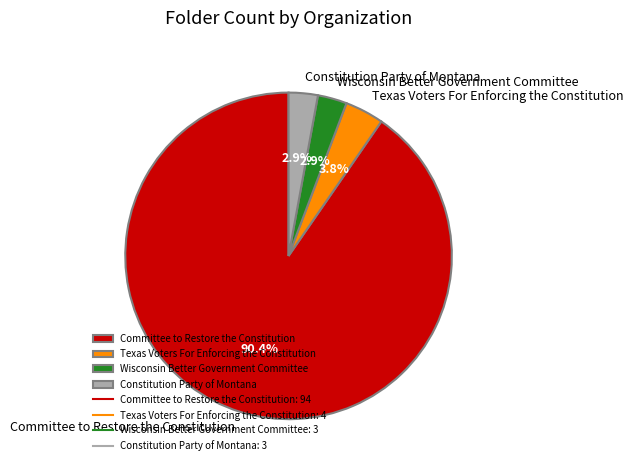

Is Committee to Restore the Constitution the majority of the pie?

Yes